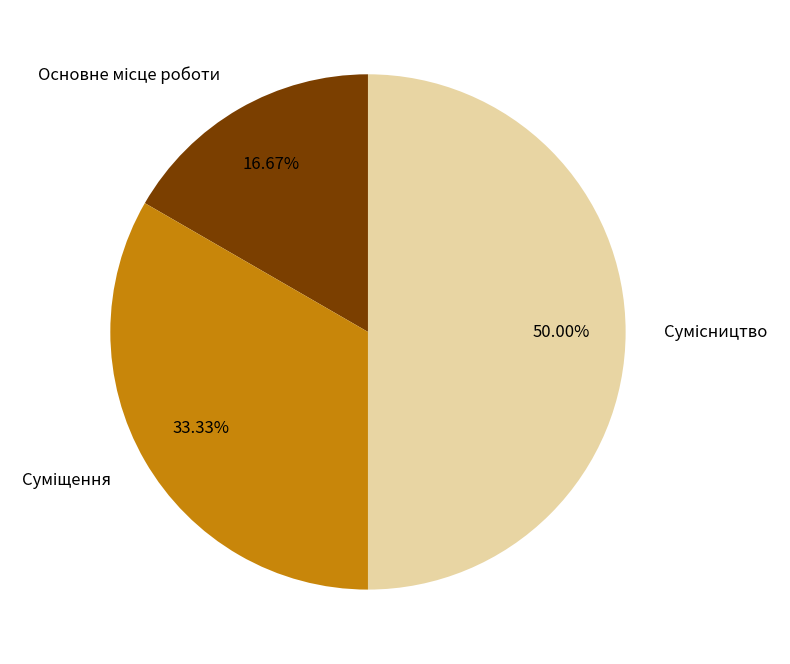

Count the number of slices in the pie.

3